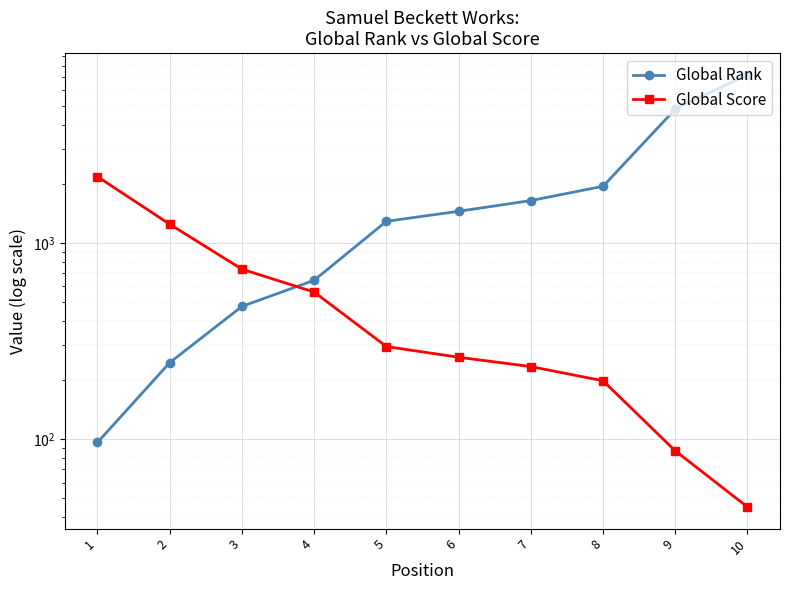

What is the sum of the Global Rank values at 8 and 4?

2586